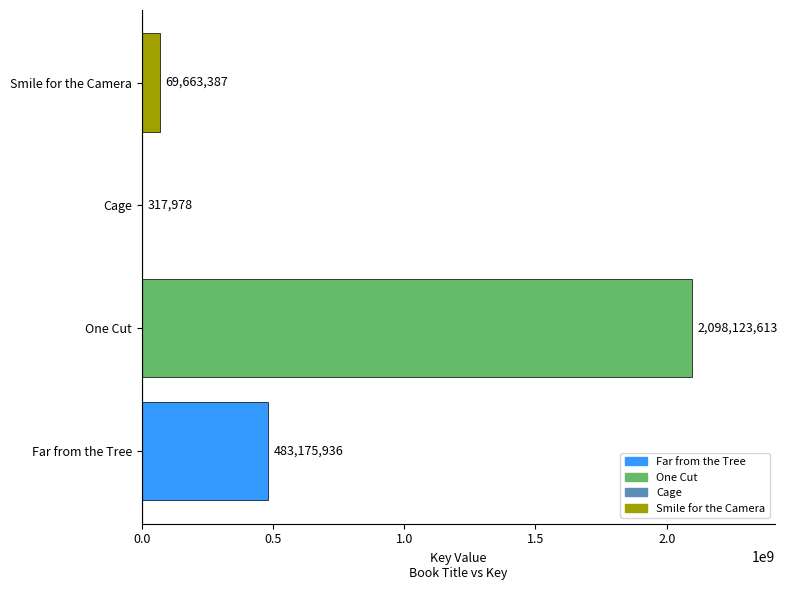

Is it true that the value at One Cut is 3184017378?

False